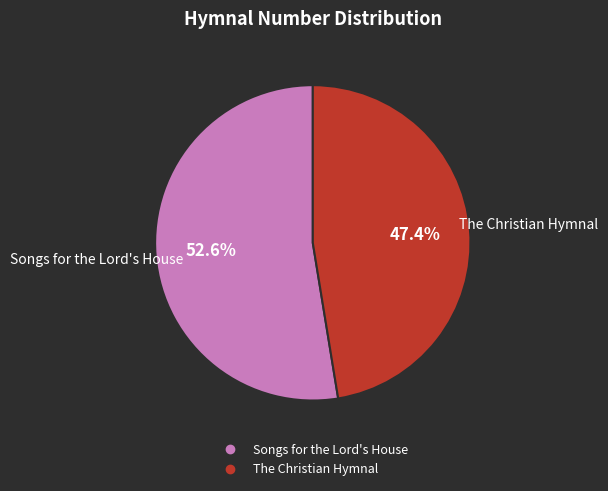

To the nearest percent, what is the difference between the largest and smallest slice percentages?

5%